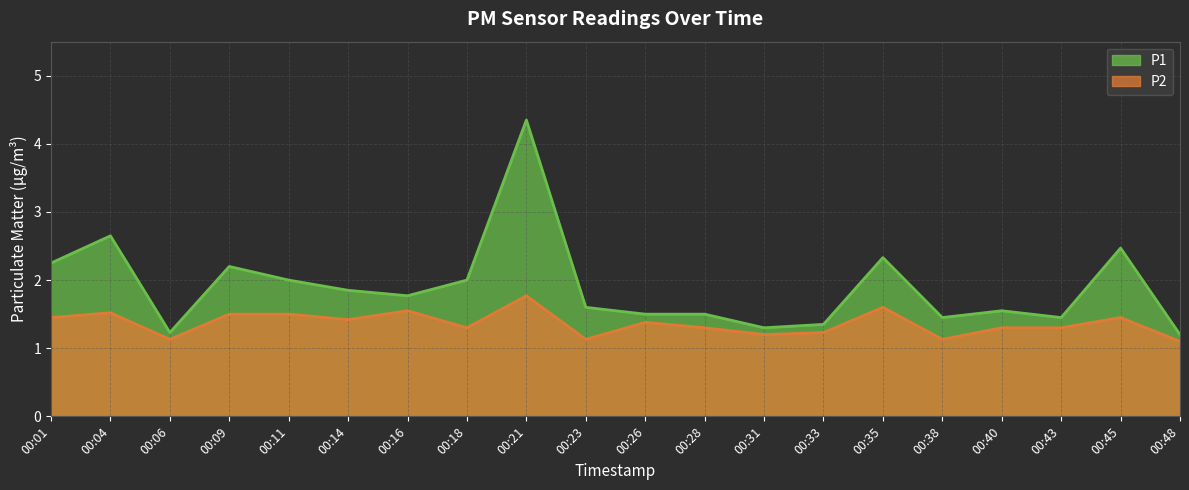

List the series in order of their peak value, highest first.

P1, P2